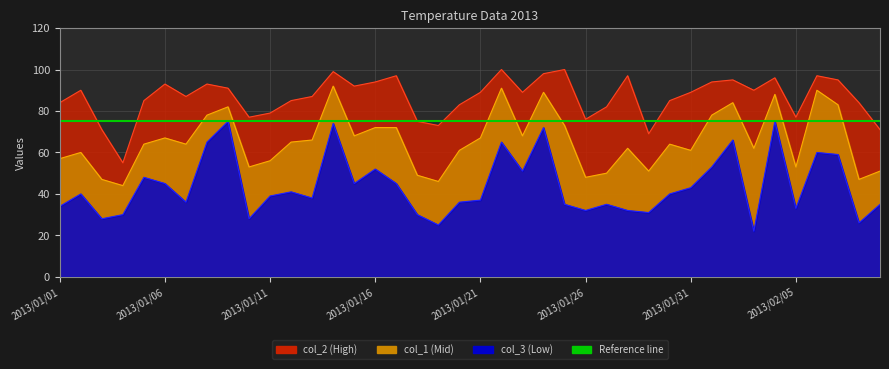

Between 2013/01/31 and 2013/02/07, which series saw the biggest shift?

col_1